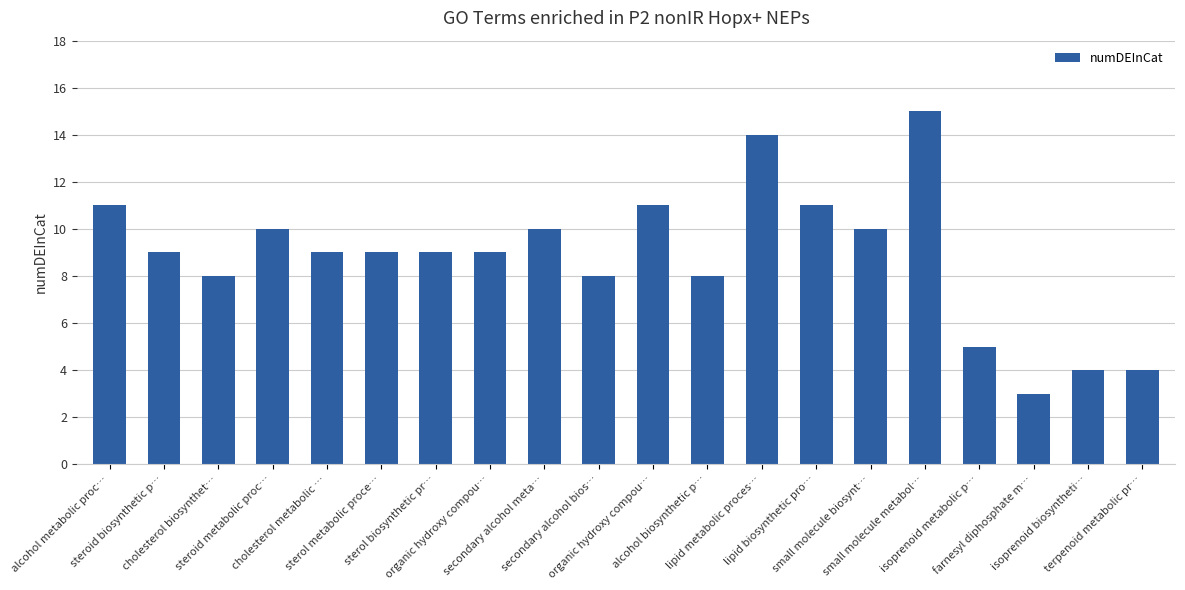

Are the bars horizontal?

No